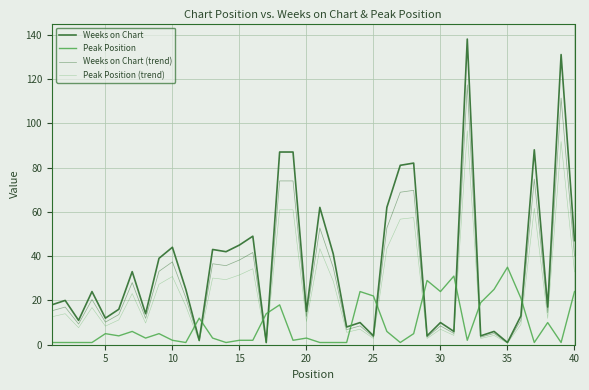

At how many categories does at least one series exceed 100?

2